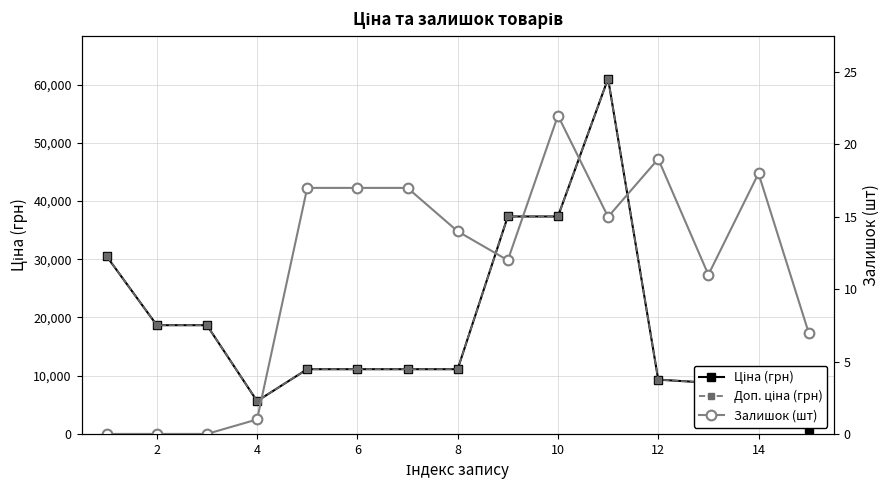

True or false: Доп. ціна (грн) and Ціна (грн) intersect in this chart.

False